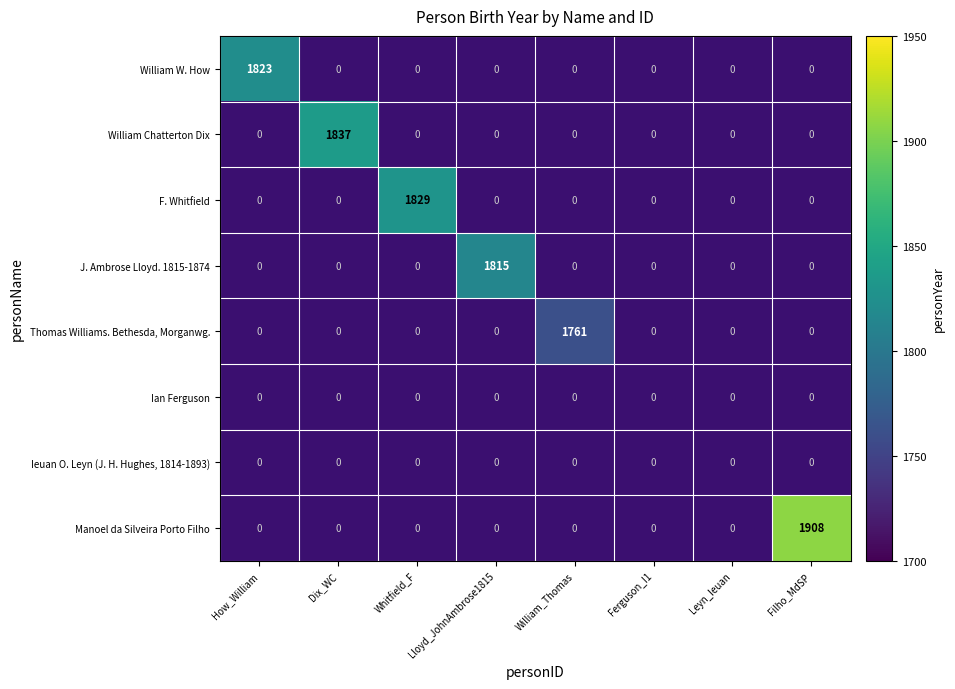

Count the number of data series in this chart.

8